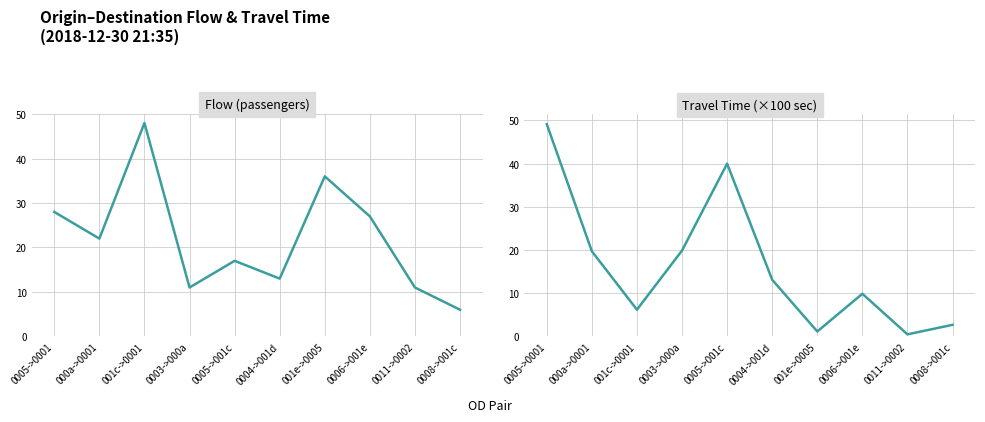

True or false: travel_time (×100) and flow intersect in this chart.

True